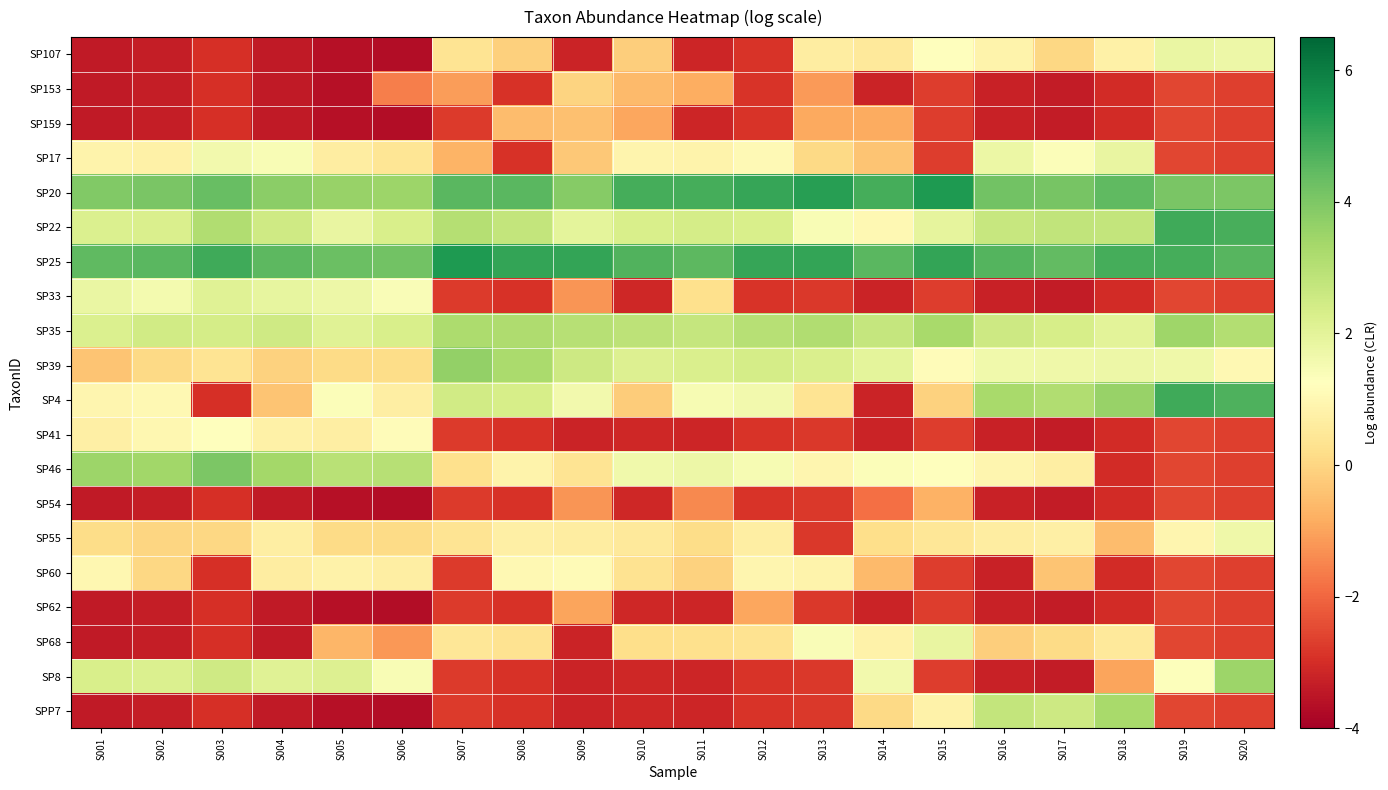

Reading left to right, extract all data points from this chart.

SP107: S001=-3.4	S002=-3.3	S003=-3.0	S004=-3.4	S005=-3.6	S006=-3.7	S007=0.4	S008=-0.1	S009=-3.2	S010=-0.2	S011=-3.2	S012=-2.9	S013=0.7	S014=0.5	S015=1.3	S016=0.9	S017=0.0	S018=0.8	S019=1.8	S020=1.7
SP153: S001=-3.4	S002=-3.3	S003=-3.0	S004=-3.4	S005=-3.6	S006=-1.6	S007=-1.1	S008=-2.9	S009=-0.0	S010=-0.6	S011=-0.8	S012=-2.9	S013=-1.2	S014=-3.2	S015=-2.7	S016=-3.2	S017=-3.4	S018=-3.0	S019=-2.5	S020=-2.6
SP159: S001=-3.4	S002=-3.3	S003=-3.0	S004=-3.4	S005=-3.6	S006=-3.7	S007=-2.7	S008=-0.5	S009=-0.4	S010=-0.9	S011=-3.2	S012=-2.9	S013=-0.9	S014=-0.9	S015=-2.7	S016=-3.2	S017=-3.4	S018=-3.0	S019=-2.5	S020=-2.6
SP17: S001=0.9	S002=0.8	S003=1.6	S004=1.4	S005=0.7	S006=0.4	S007=-0.7	S008=-2.9	S009=-0.3	S010=0.9	S011=0.8	S012=1.1	S013=0.1	S014=-0.4	S015=-2.7	S016=1.8	S017=1.3	S018=1.8	S019=-2.5	S020=-2.6
SP20: S001=3.9	S002=4.1	S003=4.4	S004=3.8	S005=3.6	S006=3.5	S007=4.6	S008=4.6	S009=3.9	S010=4.8	S011=4.8	S012=5.0	S013=5.3	S014=4.8	S015=5.4	S016=4.2	S017=4.1	S018=4.5	S019=4.0	S020=4.0
SP22: S001=2.2	S002=2.2	S003=3.1	S004=2.5	S005=1.8	S006=2.3	S007=3.0	S008=2.8	S009=2.0	S010=2.3	S011=2.4	S012=2.3	S013=1.4	S014=1.0	S015=1.9	S016=2.7	S017=2.8	S018=2.7	S019=4.9	S020=4.8
SP25: S001=4.5	S002=4.6	S003=4.9	S004=4.5	S005=4.3	S006=4.2	S007=5.4	S008=5.1	S009=5.1	S010=4.7	S011=4.5	S012=5.0	S013=5.1	S014=4.5	S015=5.1	S016=4.6	S017=4.4	S018=4.8	S019=4.8	S020=4.6
SP33: S001=1.8	S002=1.6	S003=2.1	S004=1.9	S005=1.7	S006=1.4	S007=-2.7	S008=-2.9	S009=-1.2	S010=-3.1	S011=0.2	S012=-2.9	S013=-2.8	S014=-3.2	S015=-2.7	S016=-3.2	S017=-3.4	S018=-3.0	S019=-2.5	S020=-2.6
SP35: S001=2.2	S002=2.4	S003=2.4	S004=2.5	S005=2.1	S006=2.3	S007=3.2	S008=3.1	S009=3.0	S010=2.9	S011=2.7	S012=3.0	S013=3.1	S014=2.7	S015=3.3	S016=2.5	S017=2.3	S018=2.0	S019=3.4	S020=3.1
SP39: S001=-0.4	S002=0.1	S003=0.4	S004=-0.1	S005=0.1	S006=0.1	S007=3.6	S008=3.3	S009=2.6	S010=2.2	S011=2.3	S012=2.4	S013=2.3	S014=2.0	S015=1.1	S016=1.7	S017=1.7	S018=1.7	S019=1.7	S020=1.0
SP4: S001=1.0	S002=1.0	S003=-3.0	S004=-0.4	S005=1.3	S006=0.7	S007=2.5	S008=2.4	S009=1.6	S010=-0.2	S011=1.5	S012=1.6	S013=0.4	S014=-3.2	S015=-0.1	S016=3.3	S017=3.1	S018=3.6	S019=4.9	S020=4.7
SP41: S001=0.7	S002=1.0	S003=1.2	S004=0.8	S005=0.7	S006=1.2	S007=-2.7	S008=-2.9	S009=-3.2	S010=-3.1	S011=-3.2	S012=-2.9	S013=-2.8	S014=-3.2	S015=-2.7	S016=-3.2	S017=-3.4	S018=-3.0	S019=-2.5	S020=-2.6
SP46: S001=3.5	S002=3.4	S003=4.0	S004=3.4	S005=3.0	S006=3.0	S007=0.2	S008=0.9	S009=0.4	S010=1.6	S011=1.7	S012=1.5	S013=0.9	S014=1.3	S015=1.3	S016=0.9	S017=0.7	S018=-3.0	S019=-2.5	S020=-2.6
SP54: S001=-3.4	S002=-3.3	S003=-3.0	S004=-3.4	S005=-3.6	S006=-3.7	S007=-2.7	S008=-2.9	S009=-1.2	S010=-3.1	S011=-1.5	S012=-2.9	S013=-2.8	S014=-1.8	S015=-0.7	S016=-3.2	S017=-3.4	S018=-3.0	S019=-2.5	S020=-2.6
SP55: S001=0.2	S002=-0.0	S003=0.0	S004=0.7	S005=0.1	S006=0.1	S007=0.4	S008=0.7	S009=0.7	S010=0.5	S011=0.2	S012=0.7	S013=-2.8	S014=0.2	S015=0.4	S016=0.7	S017=0.8	S018=-0.5	S019=0.9	S020=1.7
SP60: S001=1.0	S002=0.0	S003=-3.0	S004=0.7	S005=0.8	S006=0.7	S007=-2.7	S008=1.0	S009=1.1	S010=0.3	S011=-0.1	S012=0.9	S013=0.9	S014=-0.6	S015=-2.7	S016=-3.2	S017=-0.4	S018=-3.0	S019=-2.5	S020=-2.6
SP62: S001=-3.4	S002=-3.3	S003=-3.0	S004=-3.4	S005=-3.6	S006=-3.7	S007=-2.7	S008=-2.9	S009=-1.0	S010=-3.1	S011=-3.2	S012=-1.0	S013=-2.8	S014=-3.2	S015=-2.7	S016=-3.2	S017=-3.4	S018=-3.0	S019=-2.5	S020=-2.6
SP68: S001=-3.4	S002=-3.3	S003=-3.0	S004=-3.4	S005=-0.7	S006=-1.2	S007=0.5	S008=0.3	S009=-3.2	S010=0.2	S011=0.2	S012=0.3	S013=1.4	S014=0.8	S015=1.8	S016=-0.2	S017=0.1	S018=0.5	S019=-2.5	S020=-2.6
SP8: S001=2.3	S002=2.2	S003=2.5	S004=2.1	S005=2.2	S006=1.4	S007=-2.7	S008=-2.9	S009=-3.2	S010=-3.1	S011=-3.2	S012=-2.9	S013=-2.8	S014=1.6	S015=-2.7	S016=-3.2	S017=-3.4	S018=-1.0	S019=1.3	S020=3.5
SPP7: S001=-3.4	S002=-3.3	S003=-3.0	S004=-3.4	S005=-3.6	S006=-3.7	S007=-2.7	S008=-2.9	S009=-3.2	S010=-3.1	S011=-3.2	S012=-2.9	S013=-2.8	S014=0.1	S015=0.8	S016=2.7	S017=2.5	S018=3.3	S019=-2.5	S020=-2.6